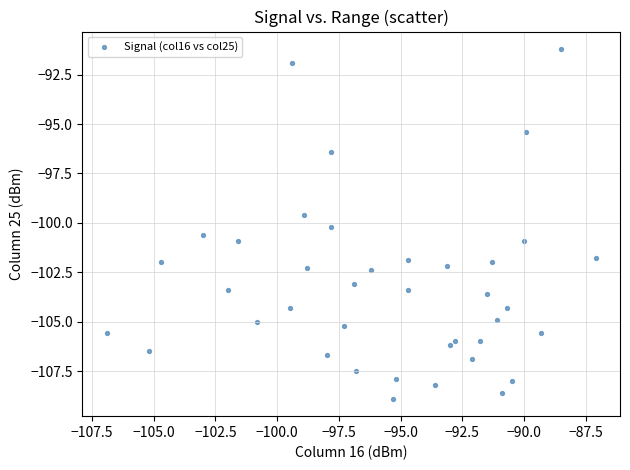

What Y value in the scatter plot is closest to -100?

-100.2